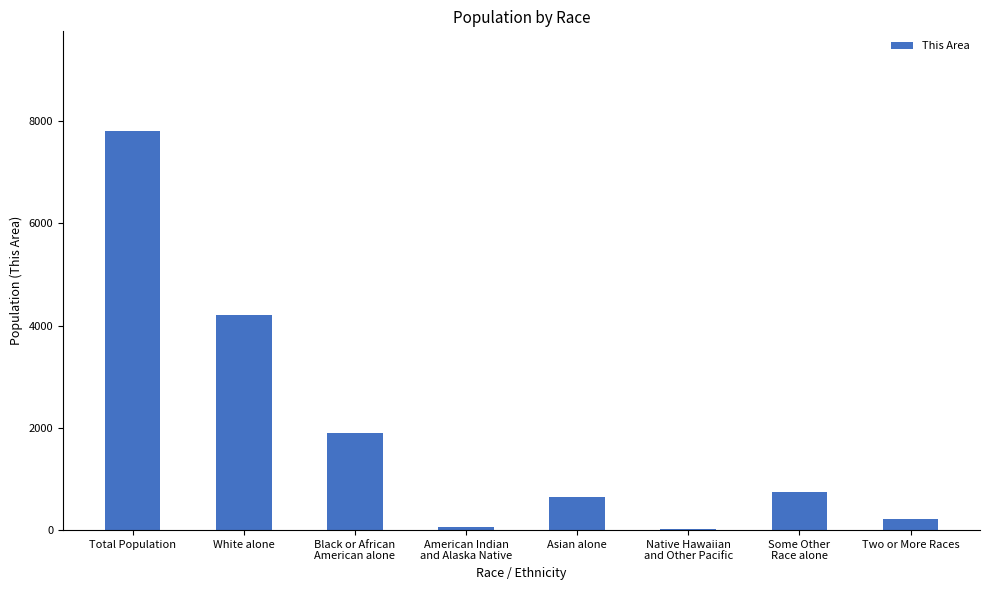

Are the bars horizontal?

No